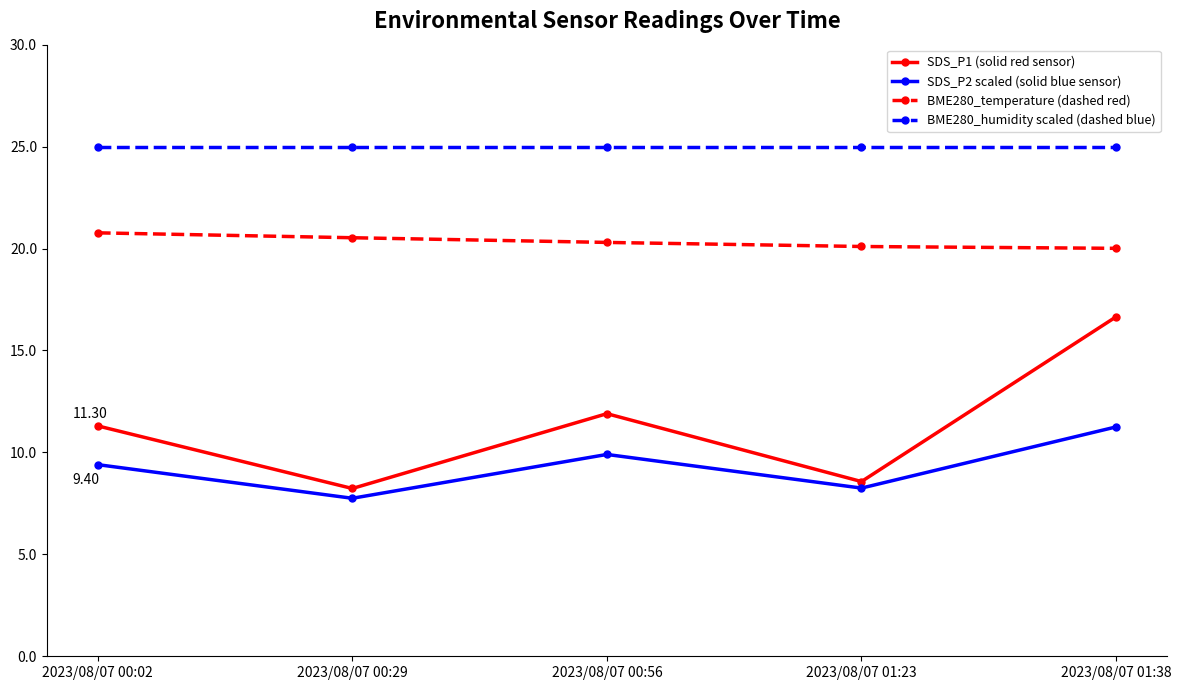

Rank the series by their maximum value, from highest to lowest.

BME280_humidity scaled (dashed blue), BME280_temperature (dashed red), SDS_P1 (solid red sensor), SDS_P2 scaled (solid blue sensor)